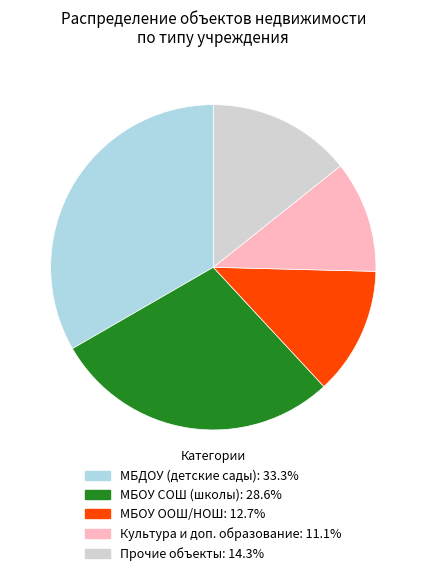

How many slices are in this pie chart?

5